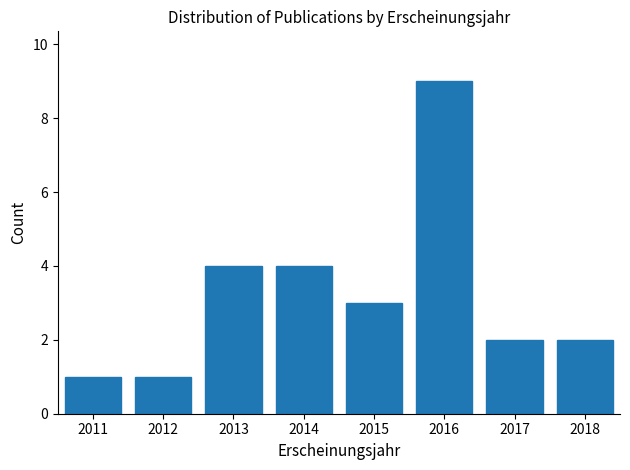

Reading left to right, what are all the values shown in this chart?

1	1	4	4	3	9	2	2